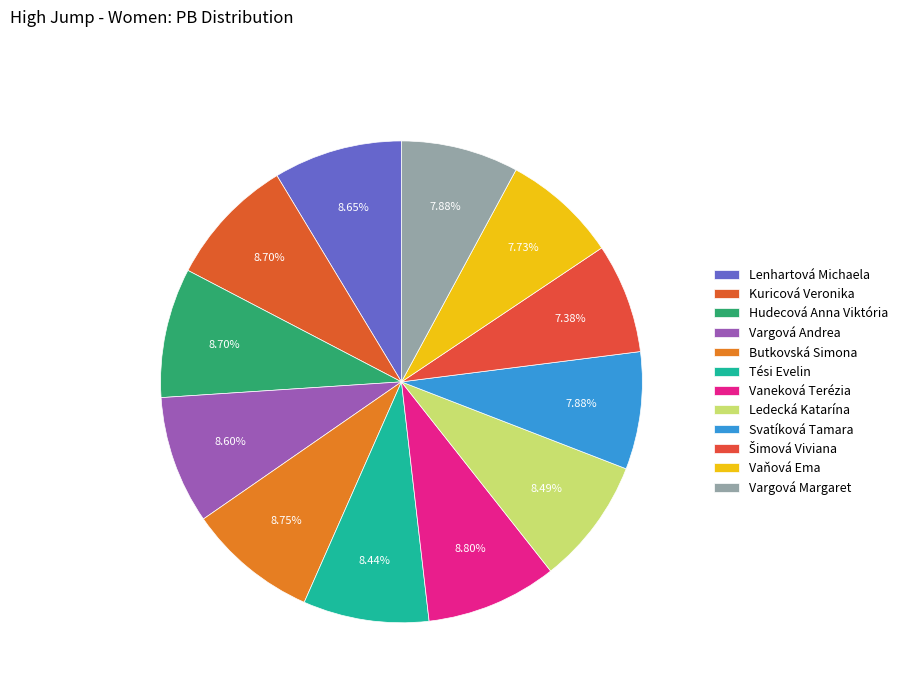

Is Vaneková Terézia the majority of the pie?

No